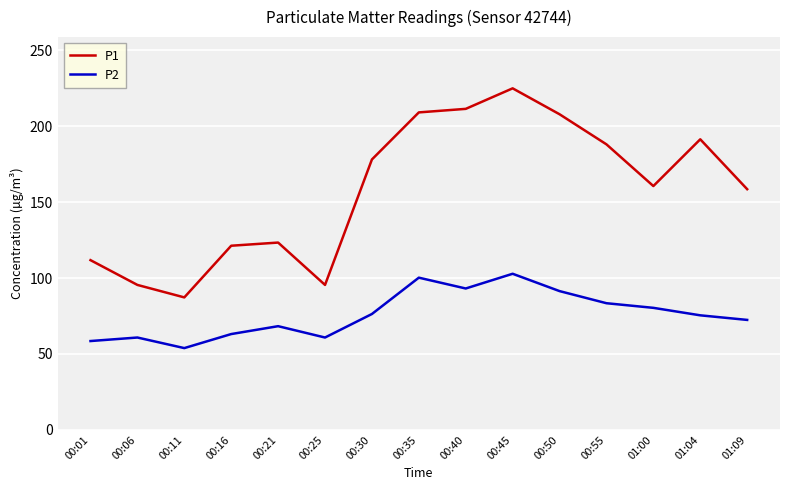

What is the lowest value of the P2 series?

53.9